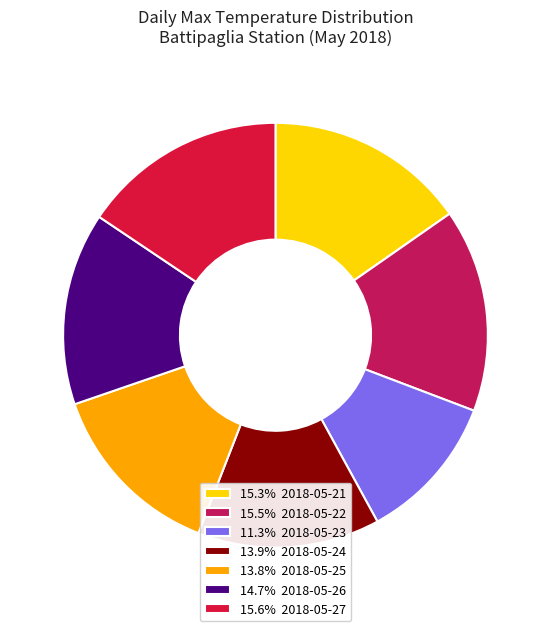

Is there a majority slice in this chart?

No